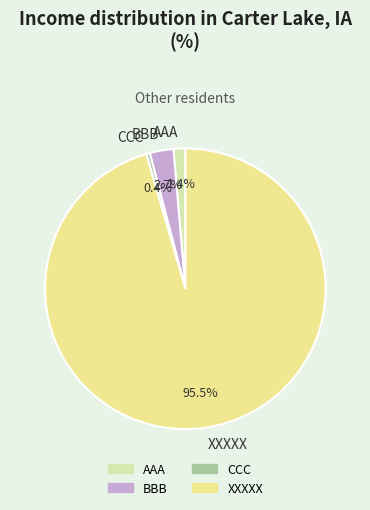

Which slice represents more than half of the pie?

XXXXX